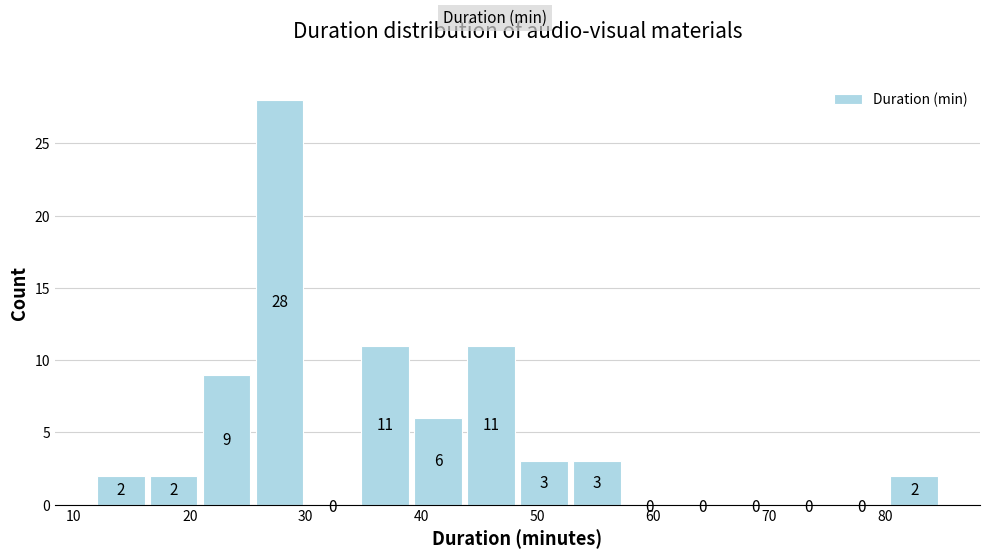

Reading left to right, transcribe this chart: for each bar, give the range it covers on the x-axis and its height. The bar edges are not printed on the chart, so give them approximately, as read against the axis.

12 to 17: 2
17 to 21: 2
21 to 26: 9
26 to 30: 28
30 to 35: 0
35 to 39: 11
39 to 44: 6
44 to 49: 11
49 to 53: 3
53 to 58: 3
58 to 62: 0
62 to 67: 0
67 to 71: 0
71 to 76: 0
76 to 80: 0
80 to 85: 2